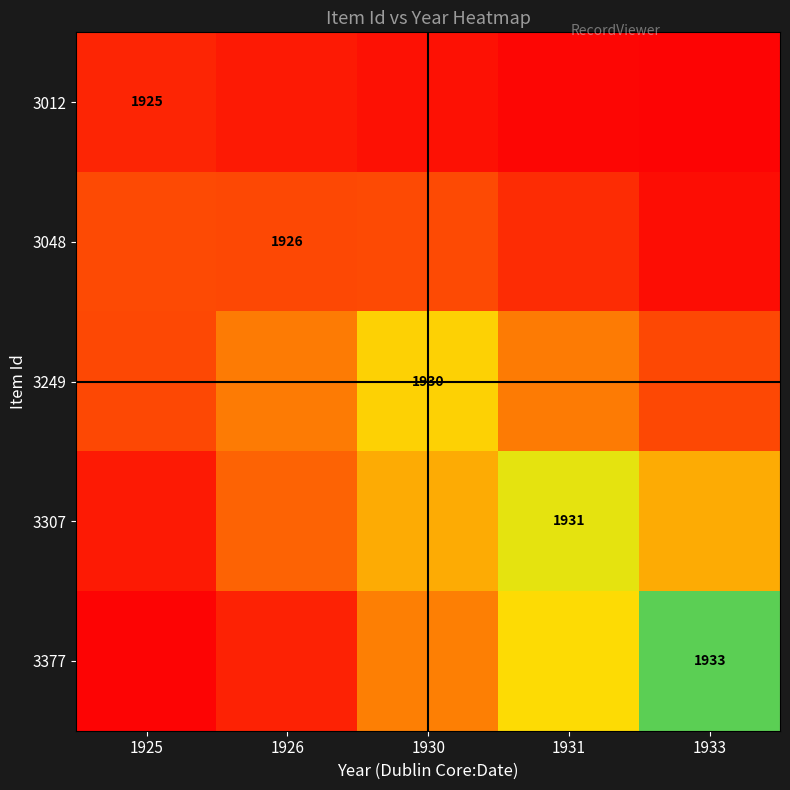

Is the value of 3377 at 1931 greater than the value of 3307 at 1925?

Yes